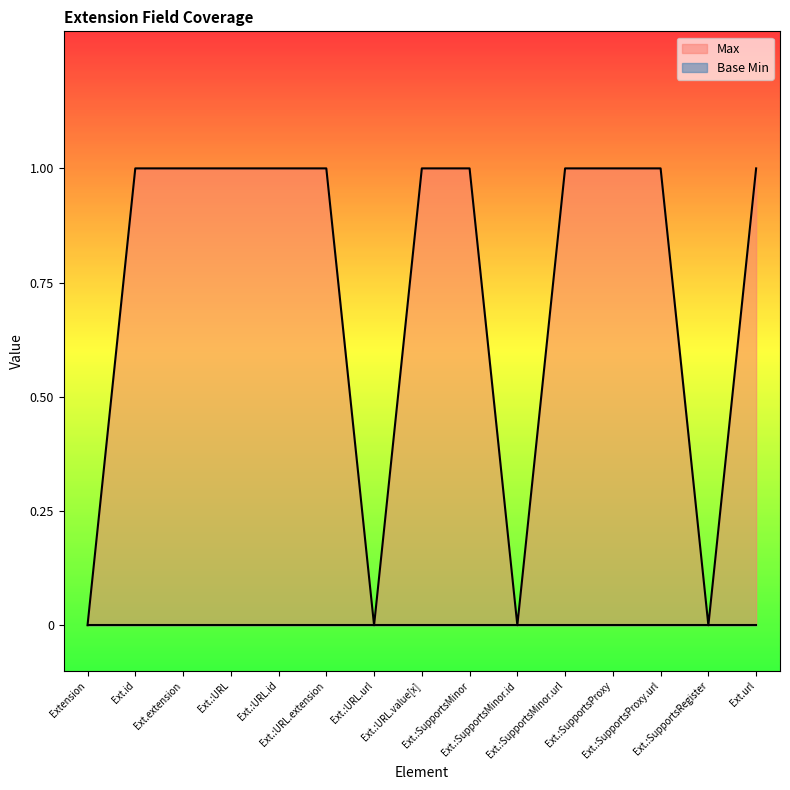

Which series has the largest range (max minus min)?

Max